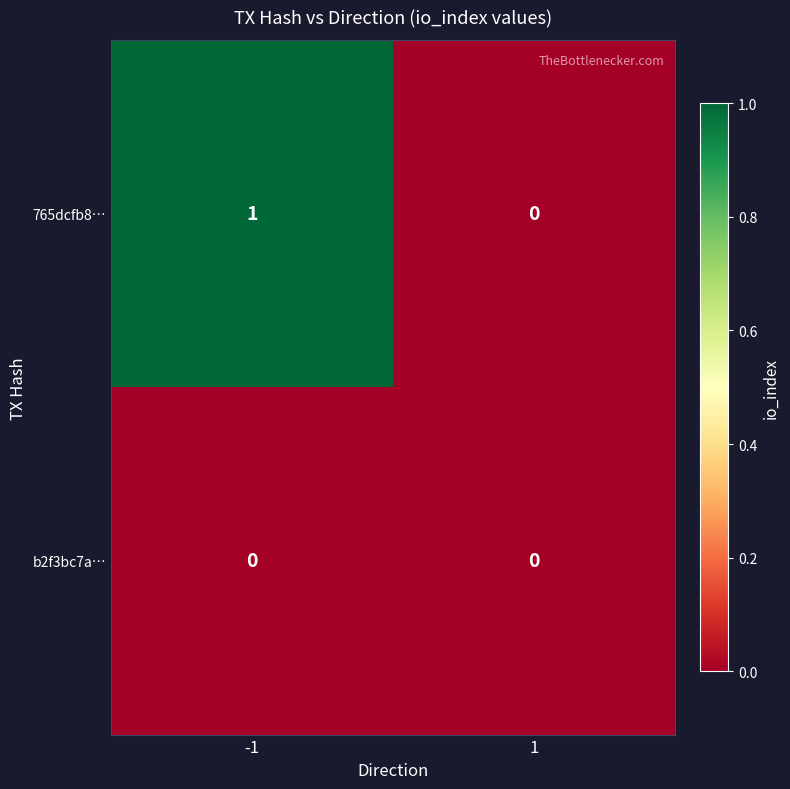

Rank the series by their average value, from highest to lowest.

765dcfb8…, b2f3bc7a…